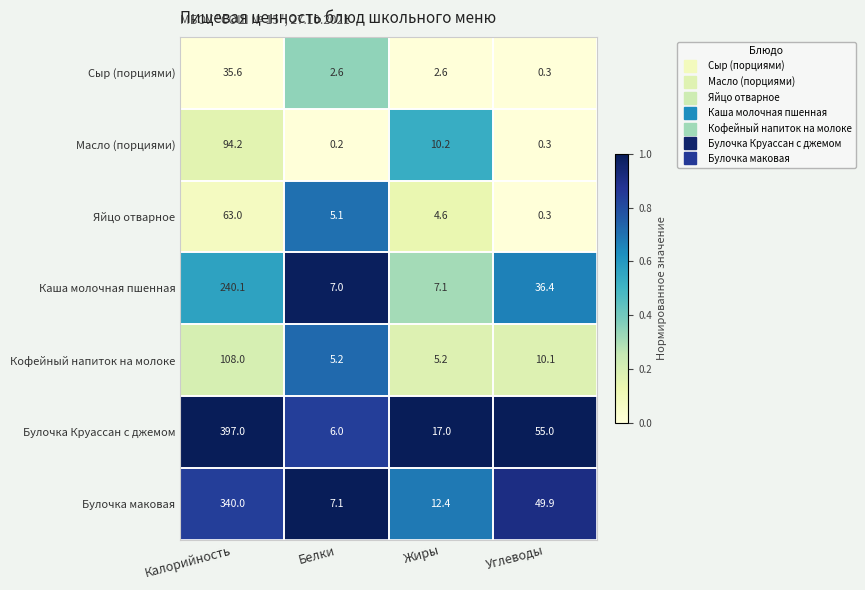

What is the difference between the second highest and minimum values in the Сыр (порциями) series?

2.3